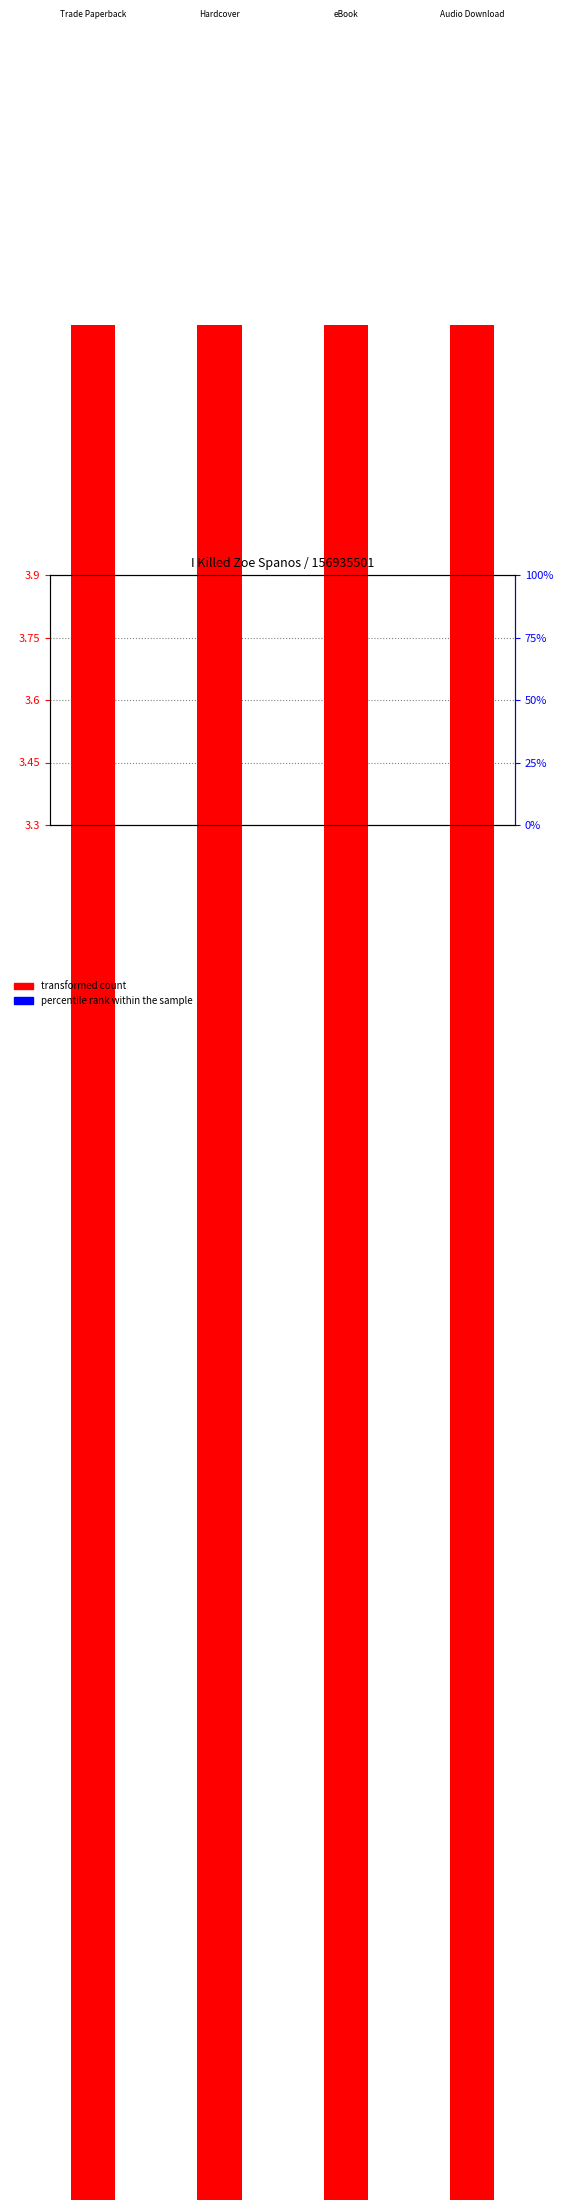

What are all the series names shown in the legend?

transformed count, percentile rank within the sample